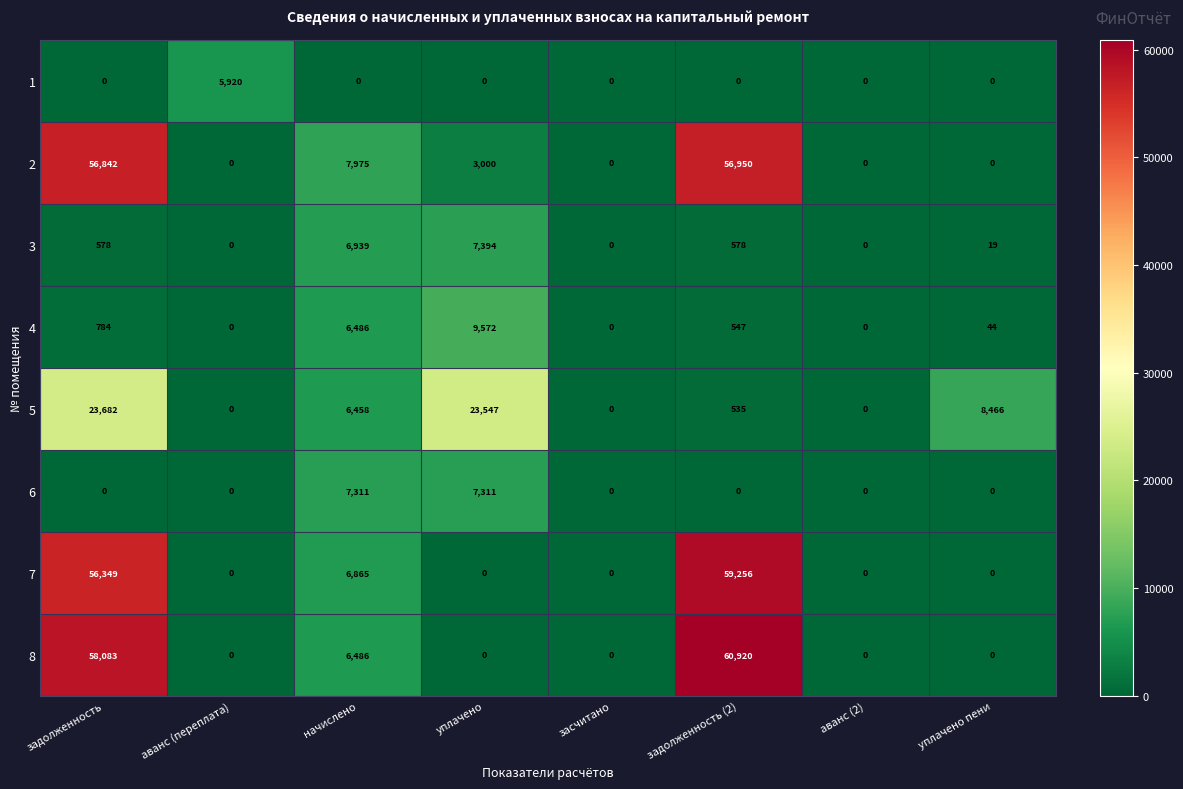

List the series in order of their peak value, highest first.

8, 7, 2, 5, 4, 3, 6, 1